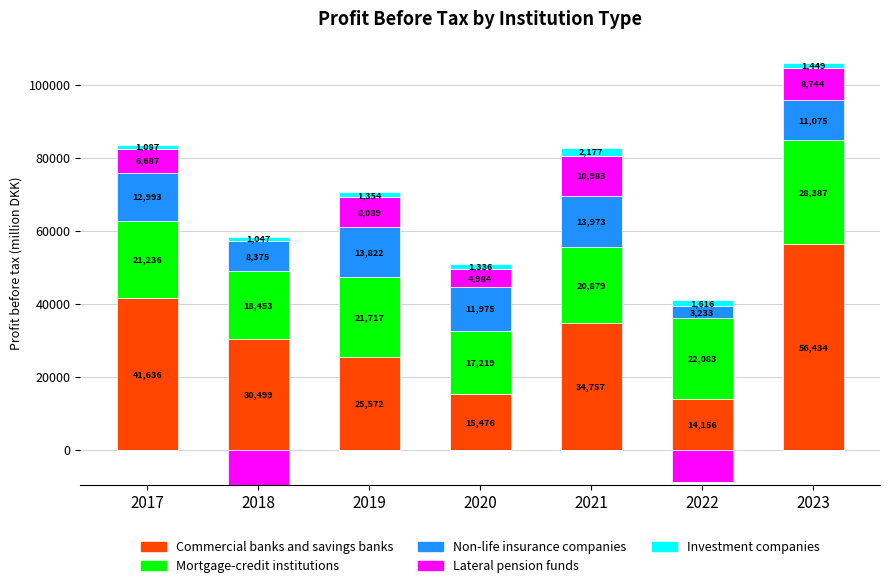

Which series has the largest total across all categories?

Commercial banks and savings banks